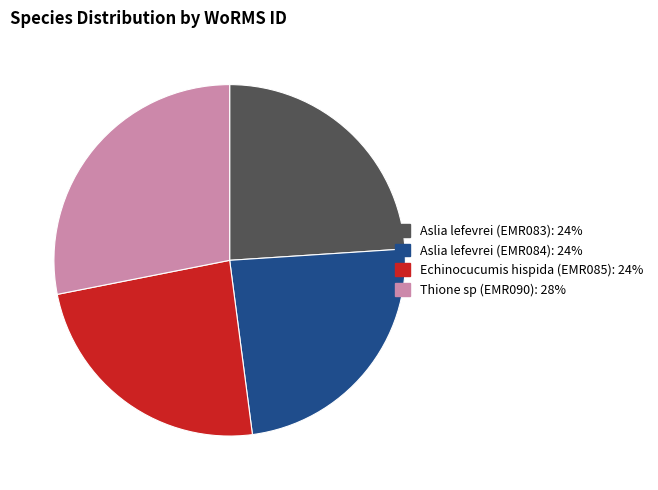

Is Thione sp (EMR090) the majority of the pie?

No